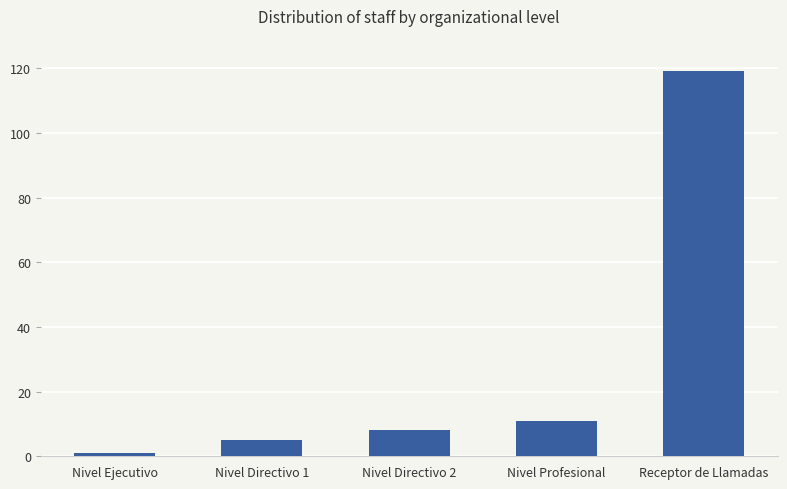

What is the value of the 2nd bar from the left?

5